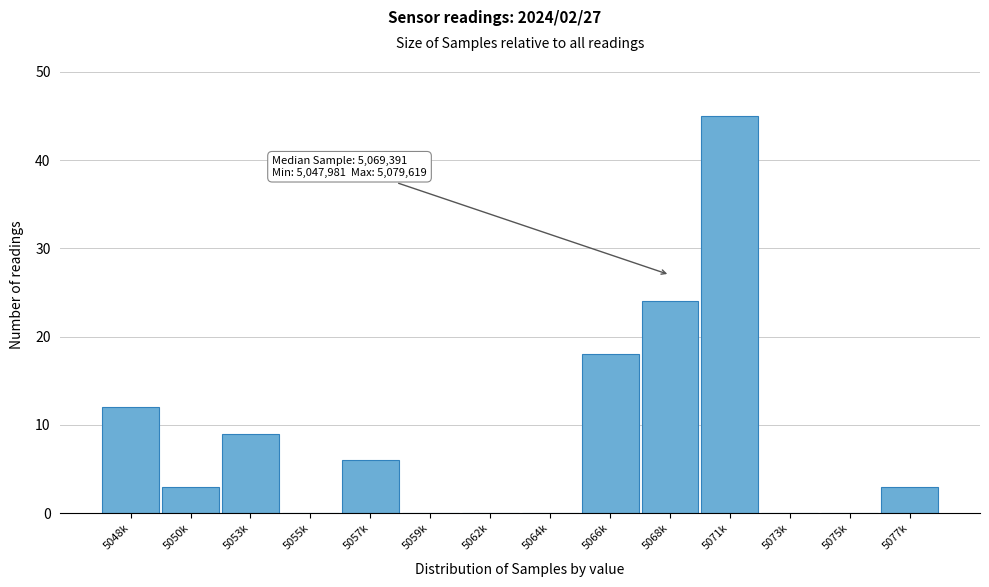

Reading left to right, extract all data points from this chart.

5048k=12	5050k=3	5053k=9	5055k=0	5057k=6	5059k=0	5062k=0	5064k=0	5066k=18	5068k=24	5071k=45	5073k=0	5075k=0	5077k=3